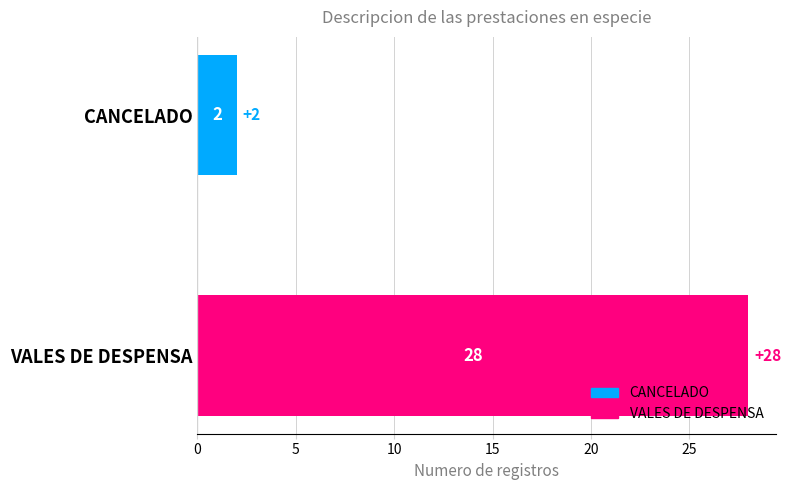

What is the greatest value displayed?

28